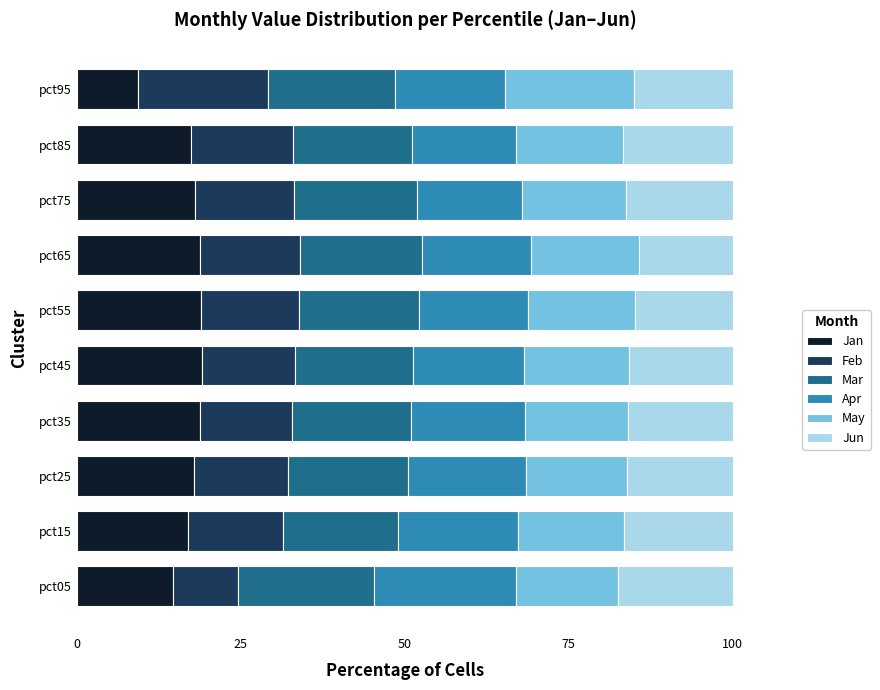

What is the total value across all series at pct15?

100.0